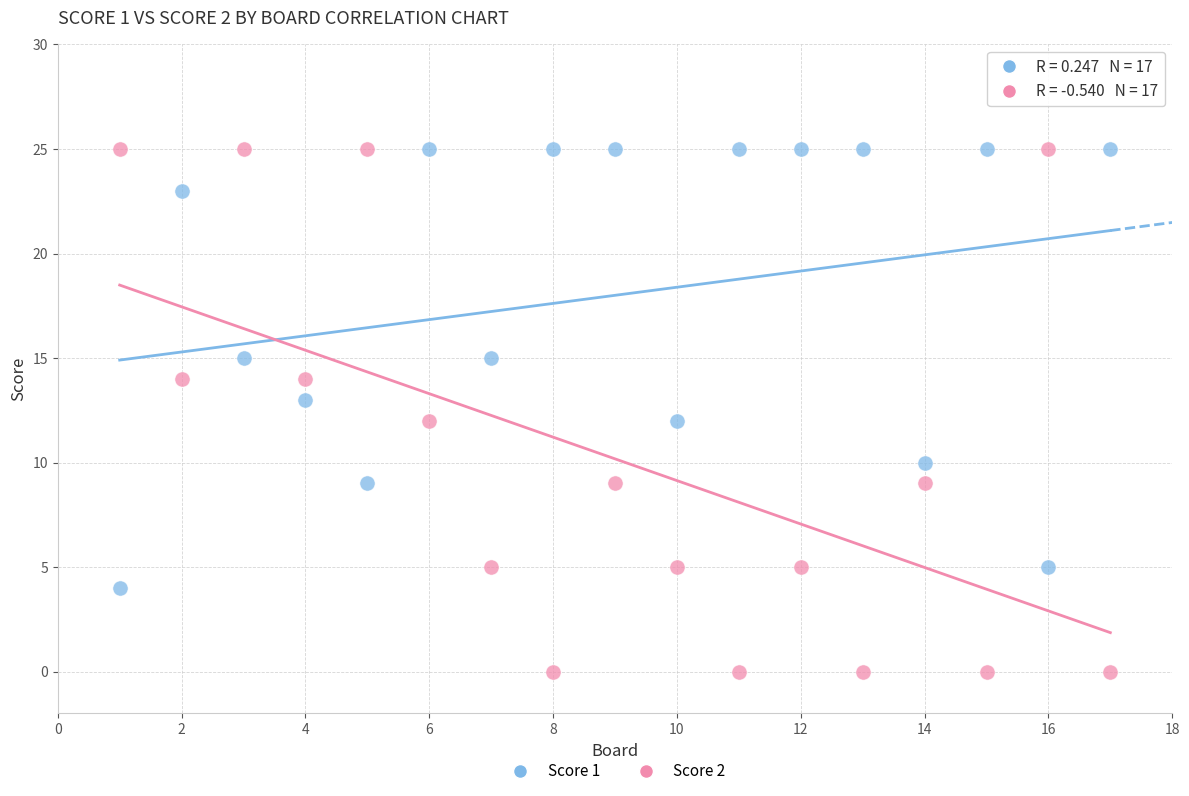

Which series reaches the minimum Y coordinate?

Score 2